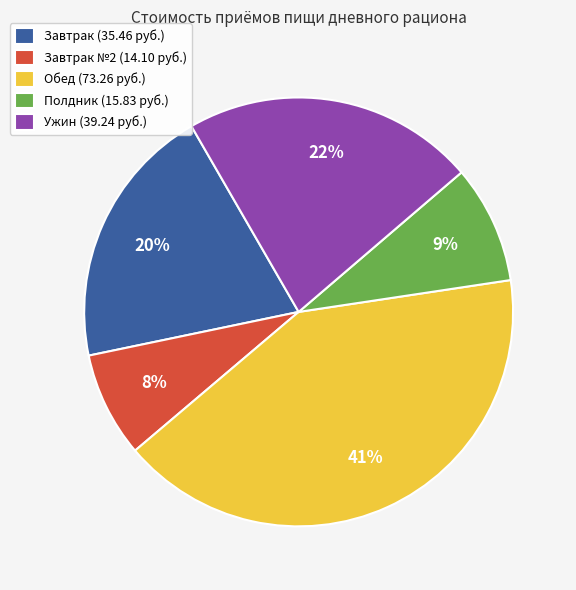

Do Обед (73.26 руб.) and Завтрак (35.46 руб.) together represent more than half of the pie?

Yes